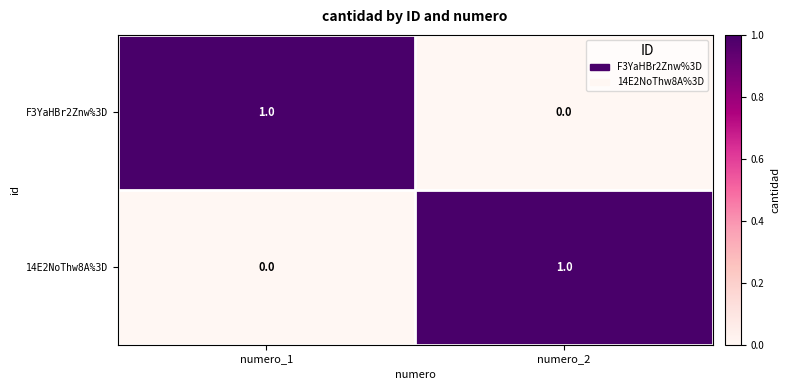

Rank the categories by 14E2NoThw8A%3D value from lowest to highest.

numero_1, numero_2